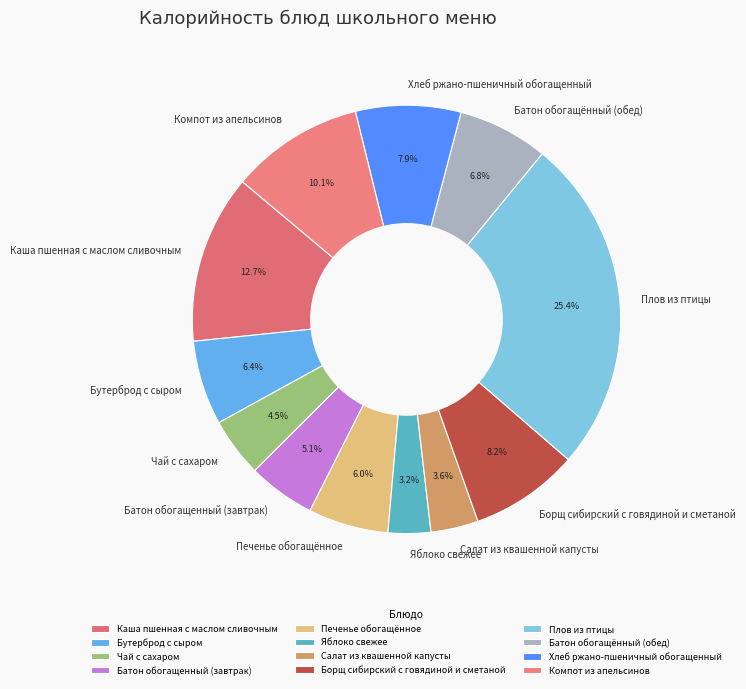

What is the largest slice in the pie chart?

Плов из птицы